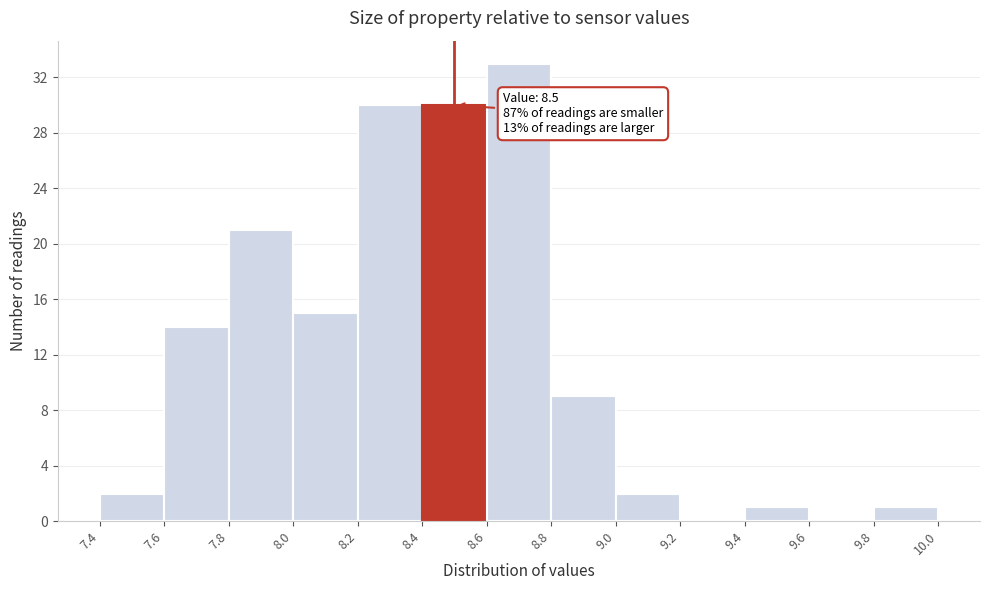

Which range on the x-axis has the tallest bar?

8.6 to 8.8